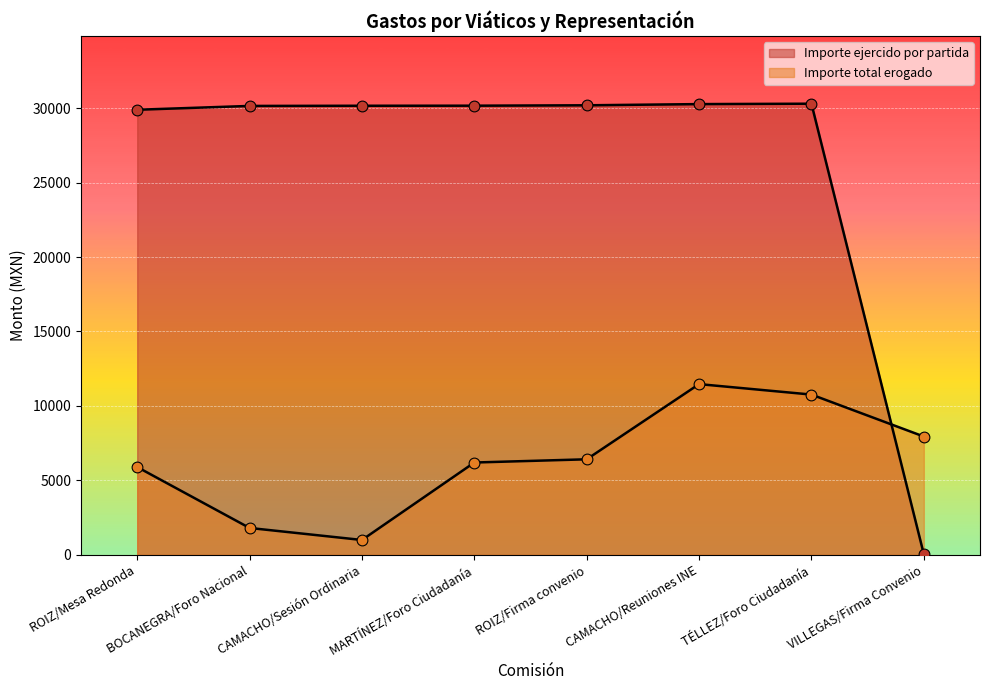

At which category is the sum across all series the highest?

CAMACHO/Reuniones INE